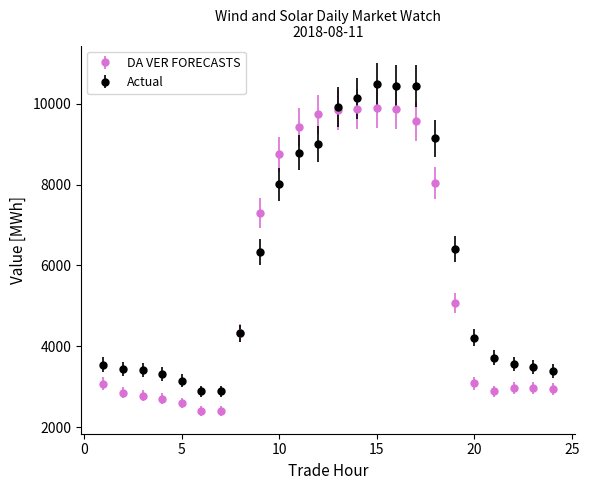

Which series has the largest range (max minus min)?

Actual